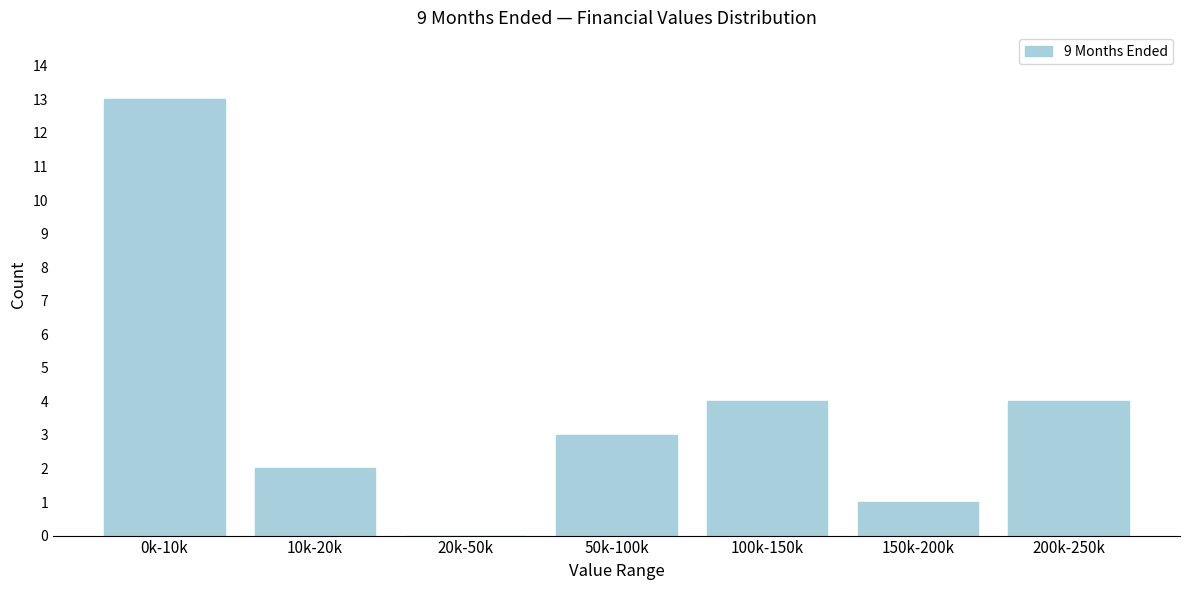

Reading left to right, what are all the values shown in this chart?

0k-10k=13	10k-20k=2	20k-50k=0	50k-100k=3	100k-150k=4	150k-200k=1	200k-250k=4